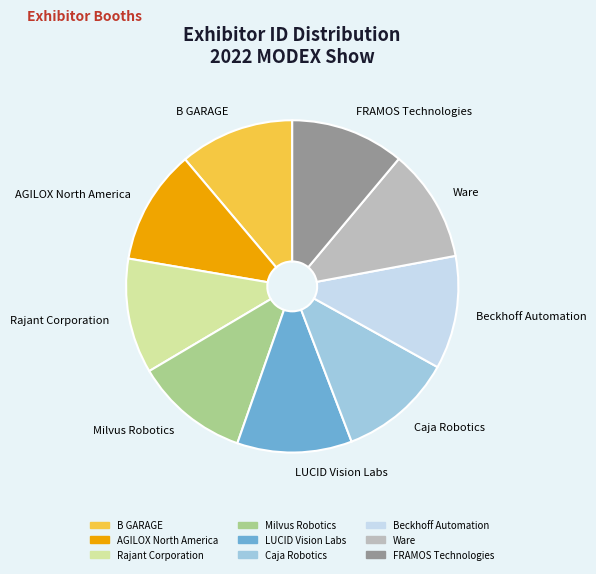

How many slices are in this pie chart?

9